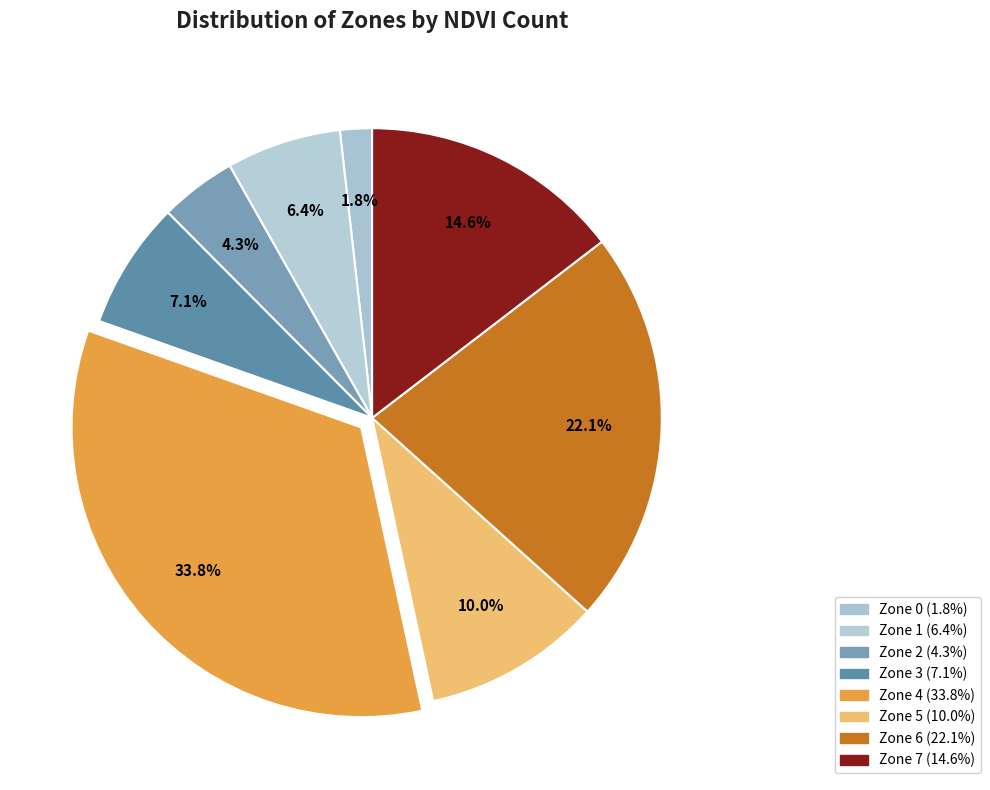

How many segments does this pie chart have?

8